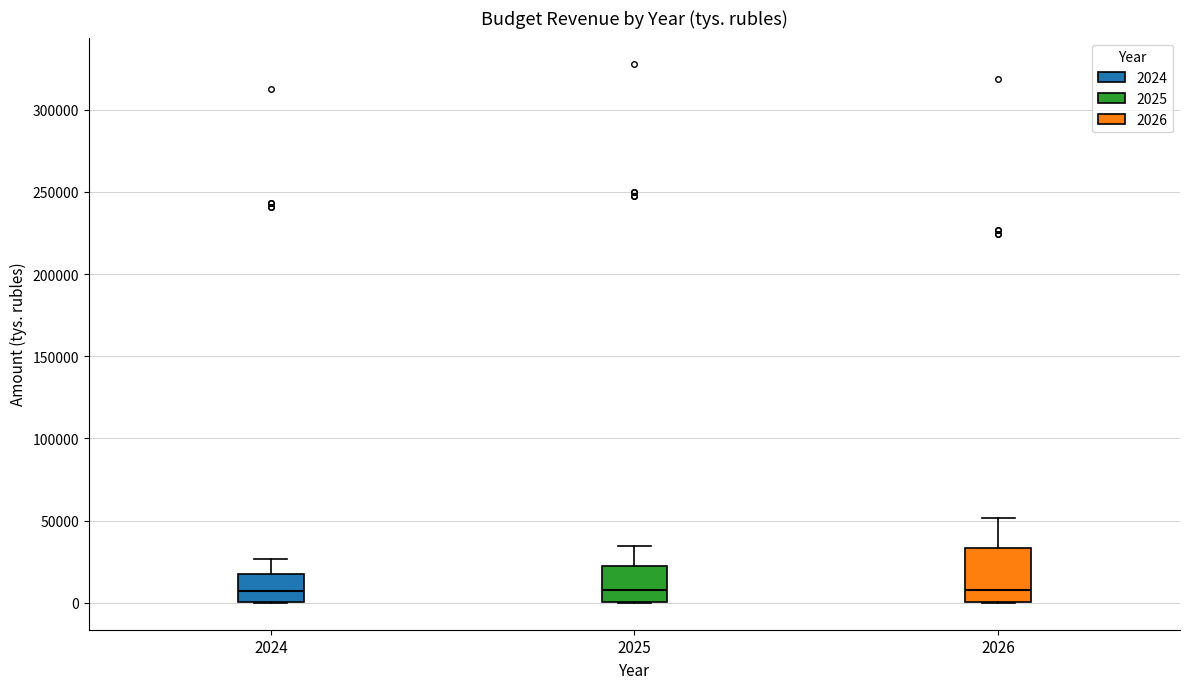

Reading left to right, read every box against the y-axis: the position of its median line, the range the box covers, and the ends of its whiskers. The values are not printed on the chart, so give them approximately, as read against the axis.

2024: median 5000, box 0 to 15000, whiskers 0 to 25000
2025: median 10000, box 0 to 20000, whiskers 0 to 35000
2026: median 10000, box 0 to 35000, whiskers 0 to 50000